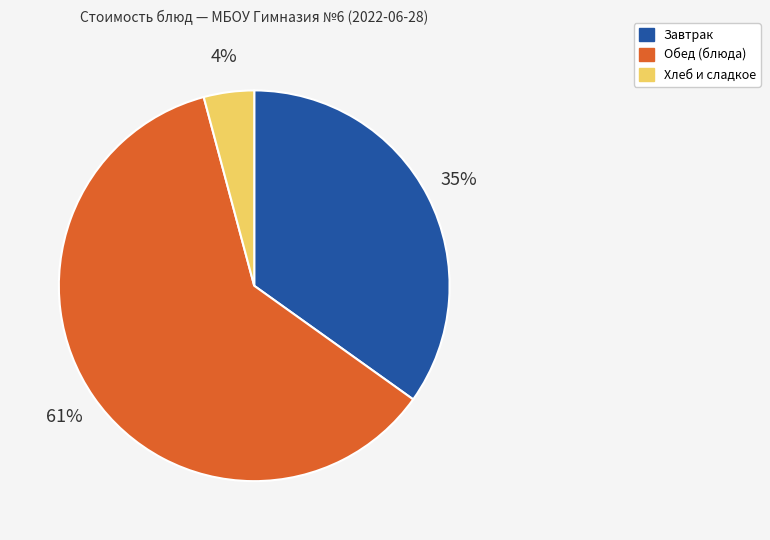

To the nearest percent, what is the difference between the largest and smallest slice percentages?

57%